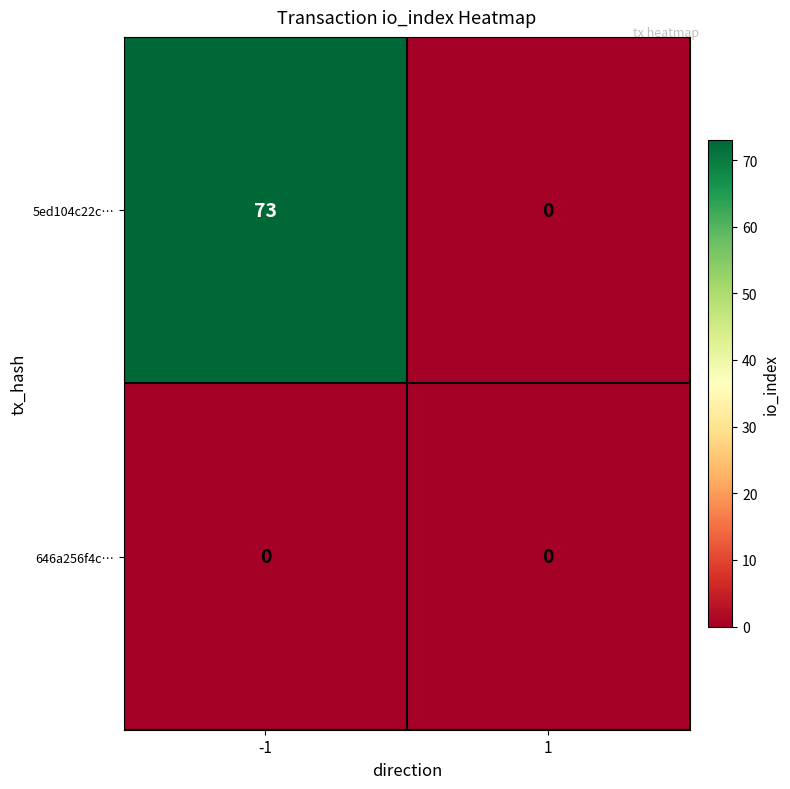

Which label corresponds to the largest value in the chart?

-1